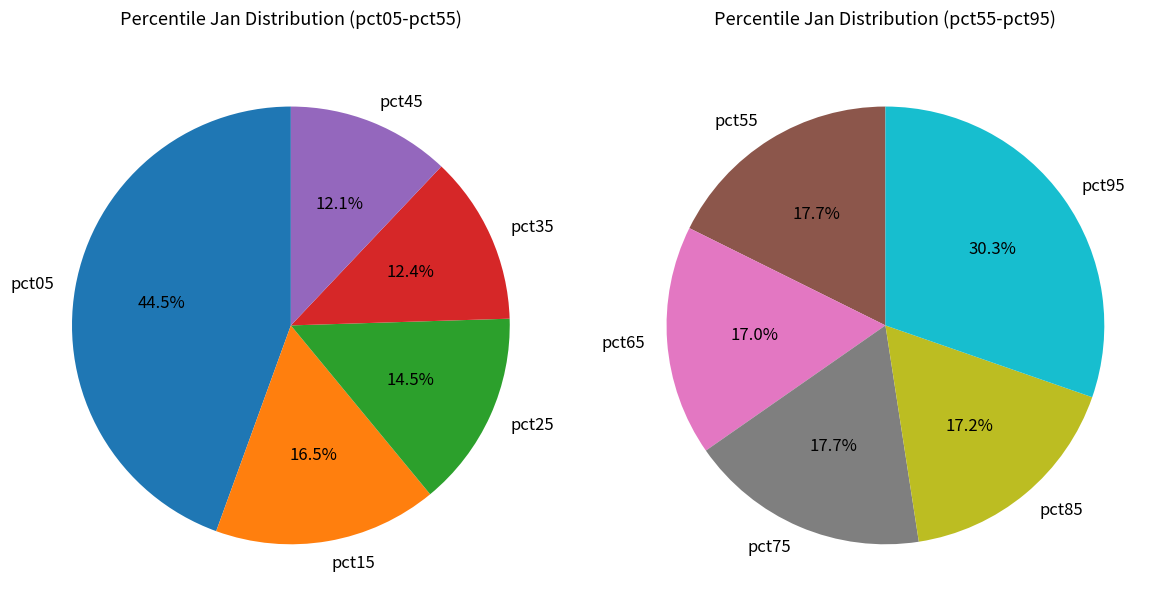

Which slice is the smallest?

pct65